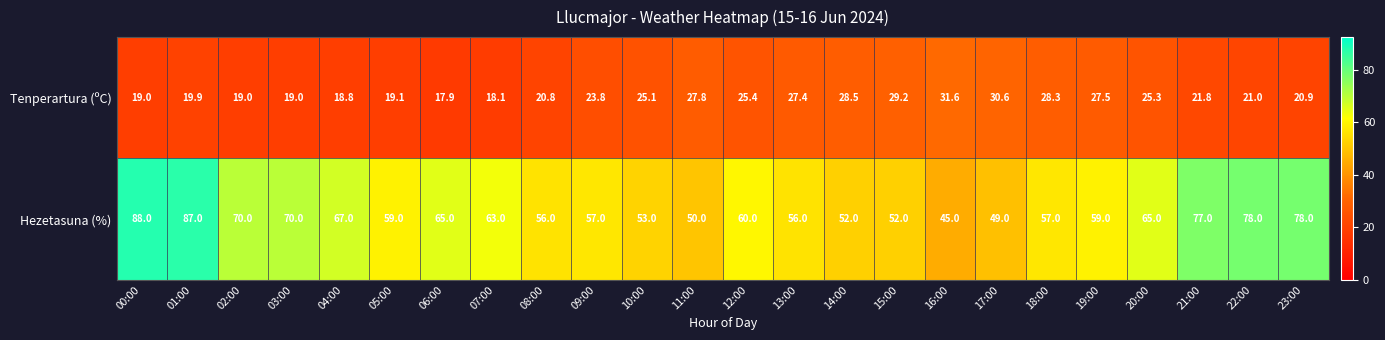

Which series changed the most between 08:00 and 17:00?

Tenperartura (ºC)